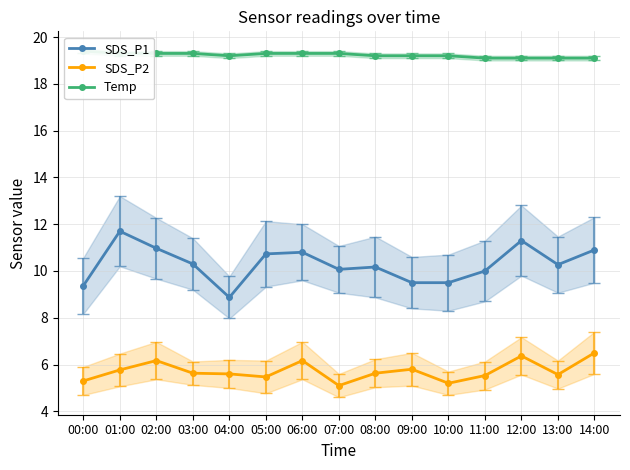

At how many categories does at least one series exceed 16?

15